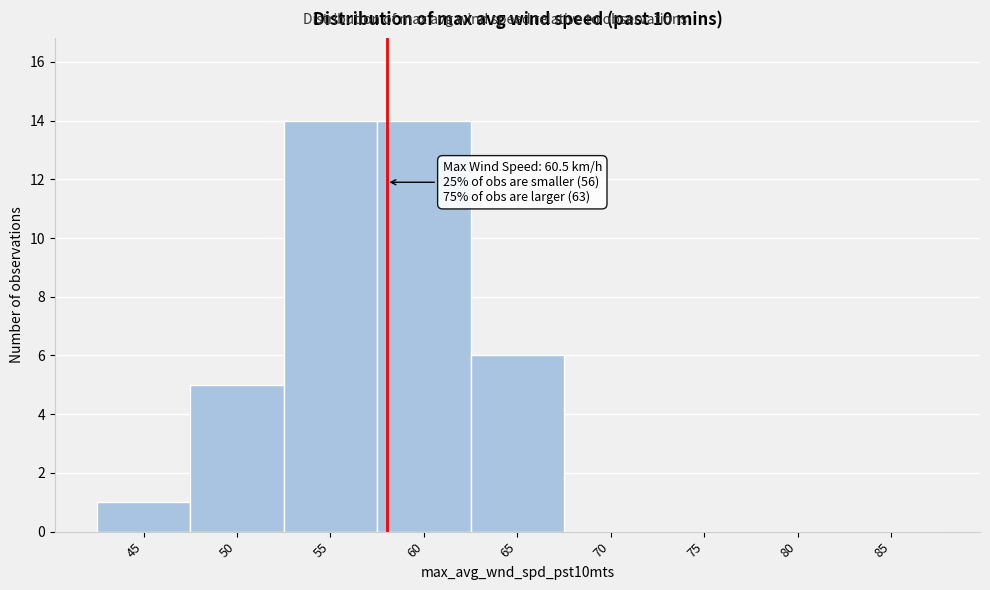

Reading left to right, transcribe all the data shown in this chart.

45=1	50=5	55=14	60=14	65=6	70=0	75=0	80=0	85=0